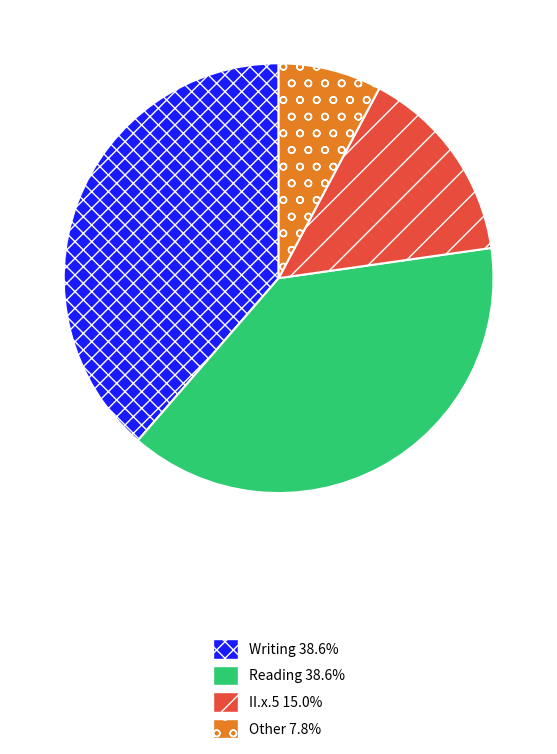

Approximately how many times larger is the value at II.x.5 compared to Reading?

0.4